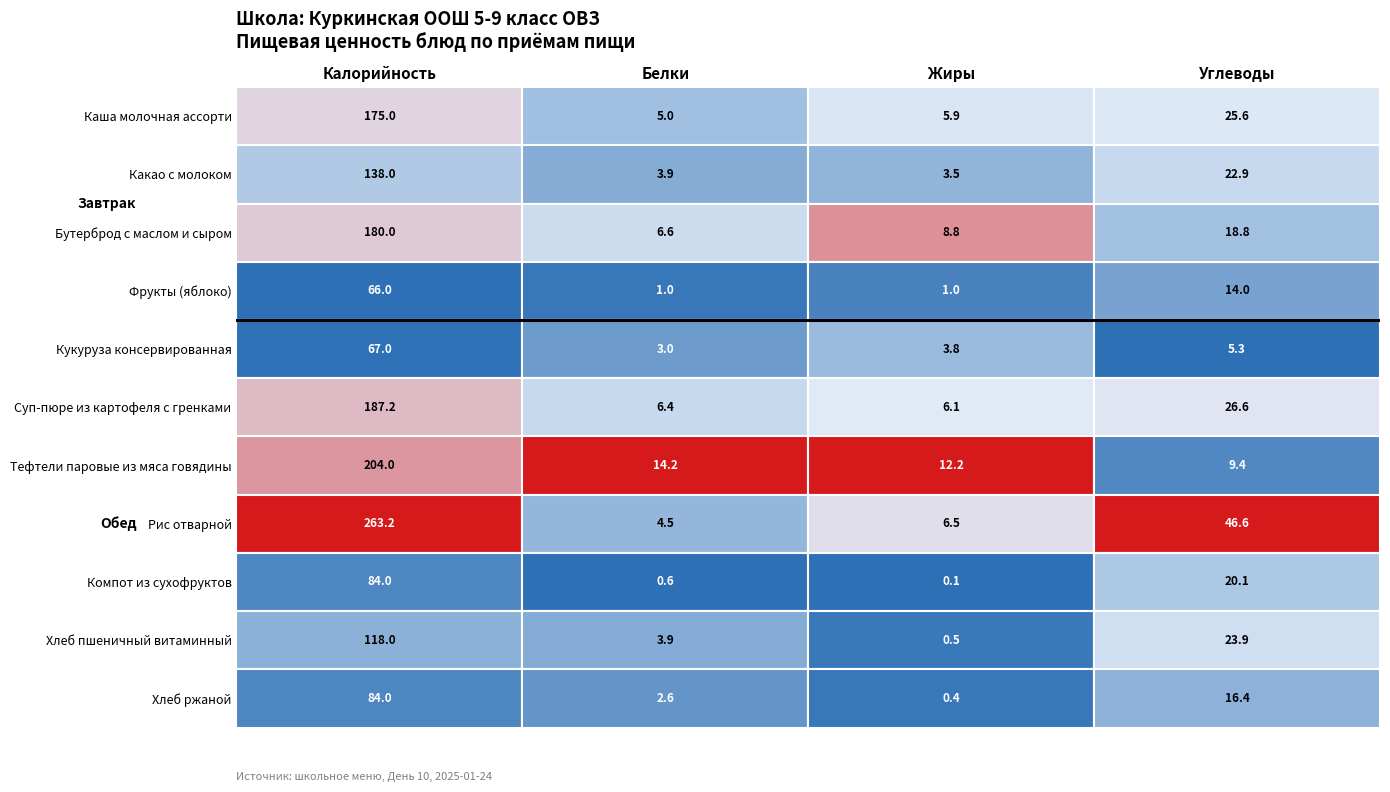

The value of Какао с молоком at Каша молочная ассорти is 138.0. True or false?

True